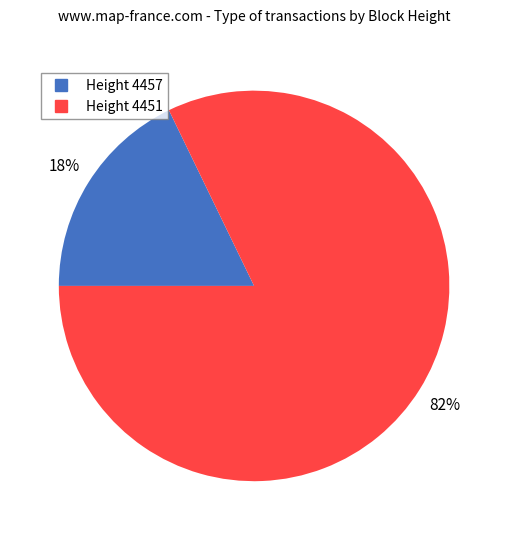

Is there a majority slice in this chart?

Yes